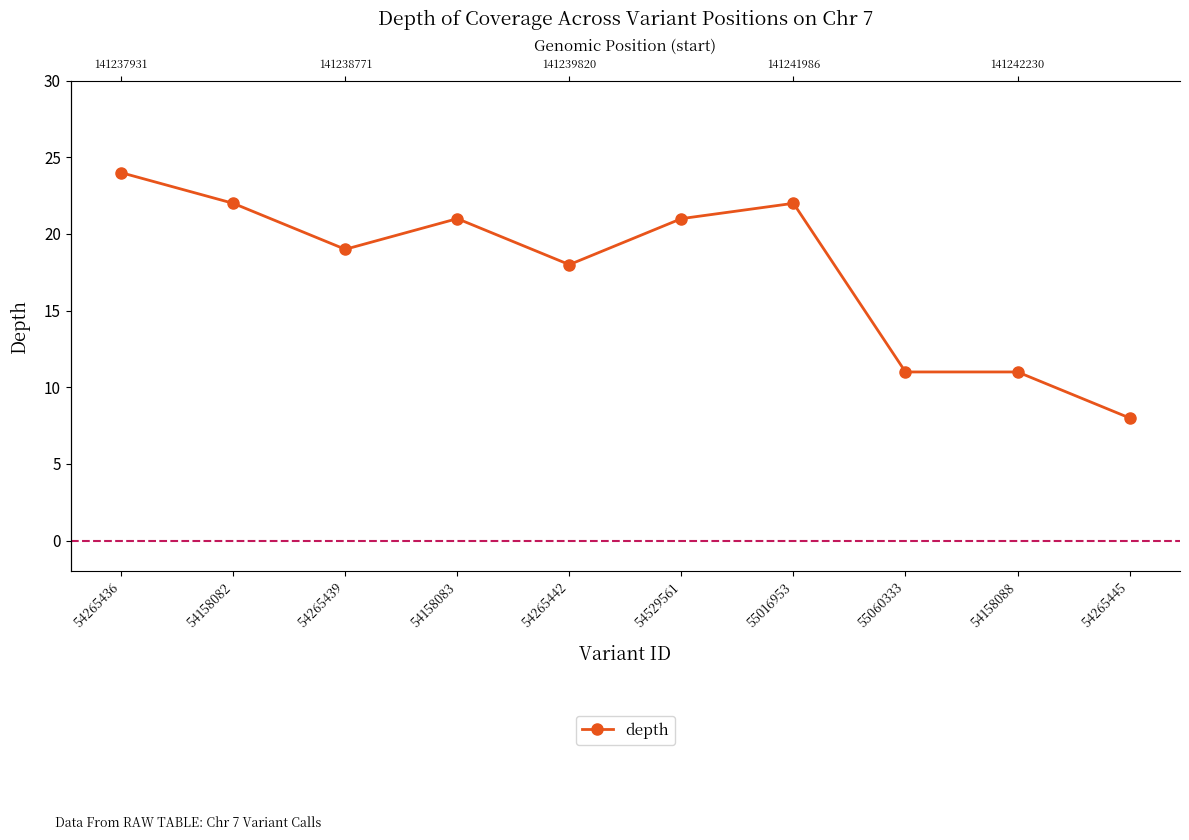

What is the label of the 7th point from the left?

55016953